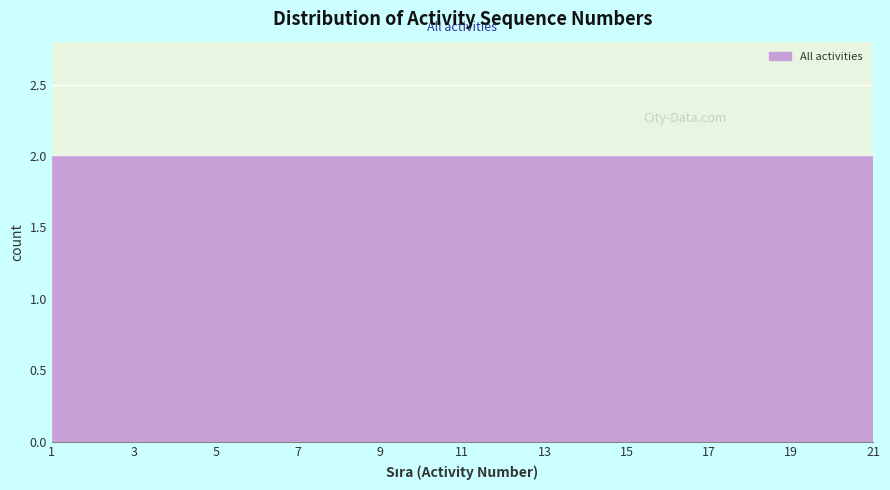

Reading left to right, transcribe this chart: for each bar, give the range it covers on the x-axis and its height. The values are not printed on the chart, so give them approximately, as read against the axis.

1 to 3: 2
3 to 5: 2
5 to 7: 2
7 to 9: 2
9 to 11: 2
11 to 13: 2
13 to 15: 2
15 to 17: 2
17 to 19: 2
19 to 21: 2